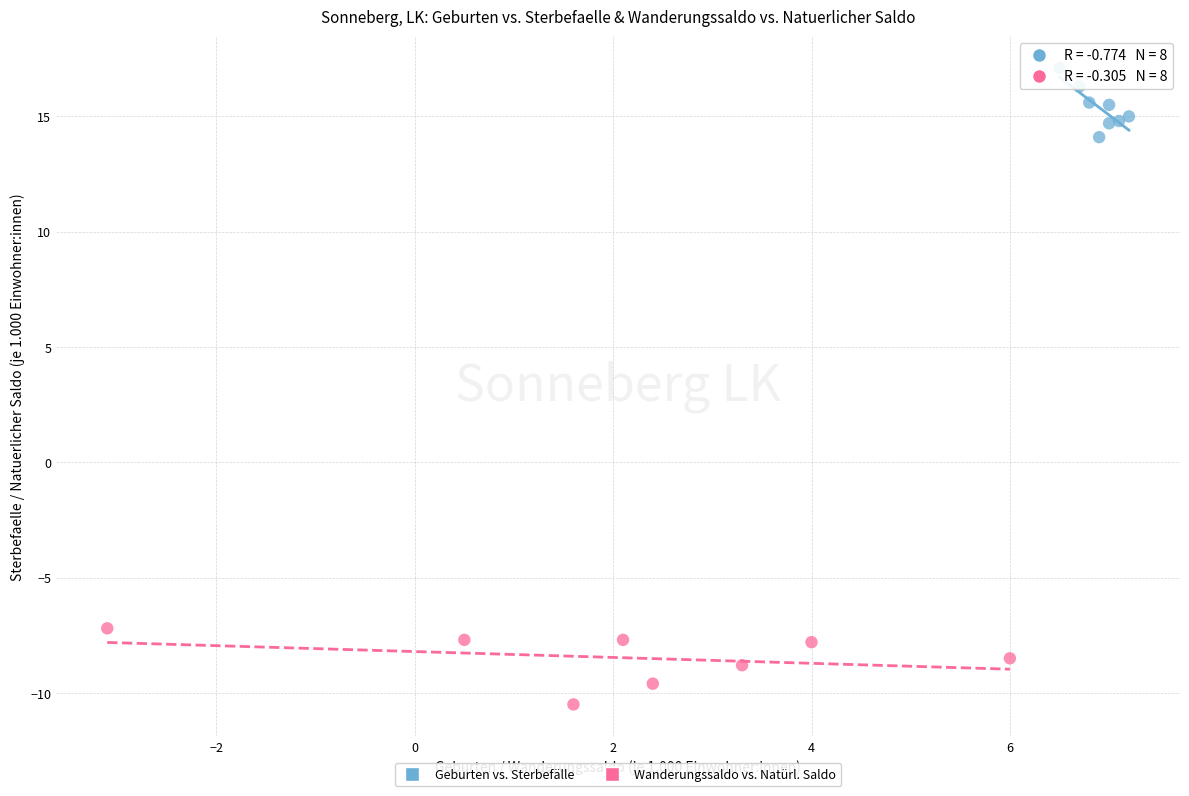

What are all the series names shown in the legend?

Geburten vs. Sterbefälle, Wanderungssaldo vs. Natürl. Saldo